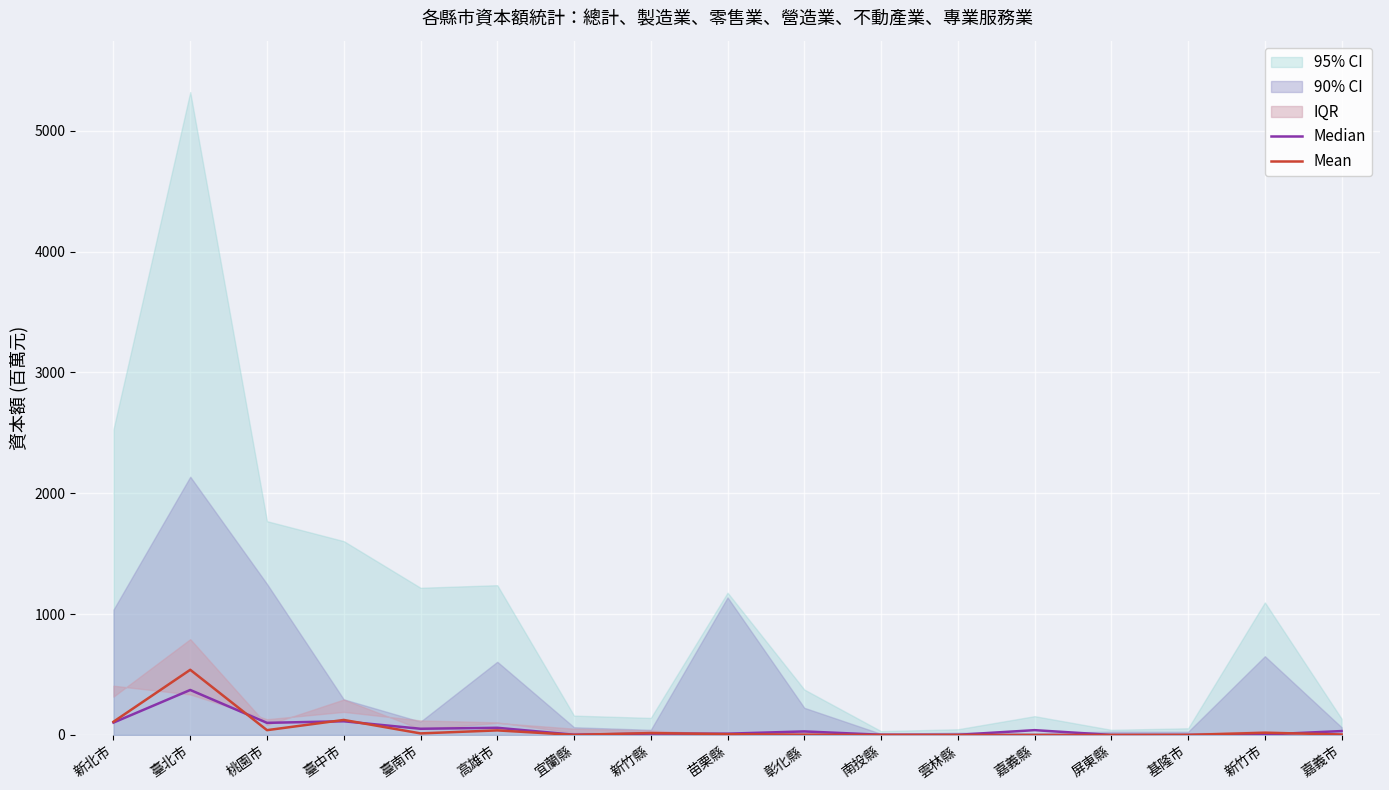

Rank the series at 新竹市 from highest to lowest value.

Mean, Median